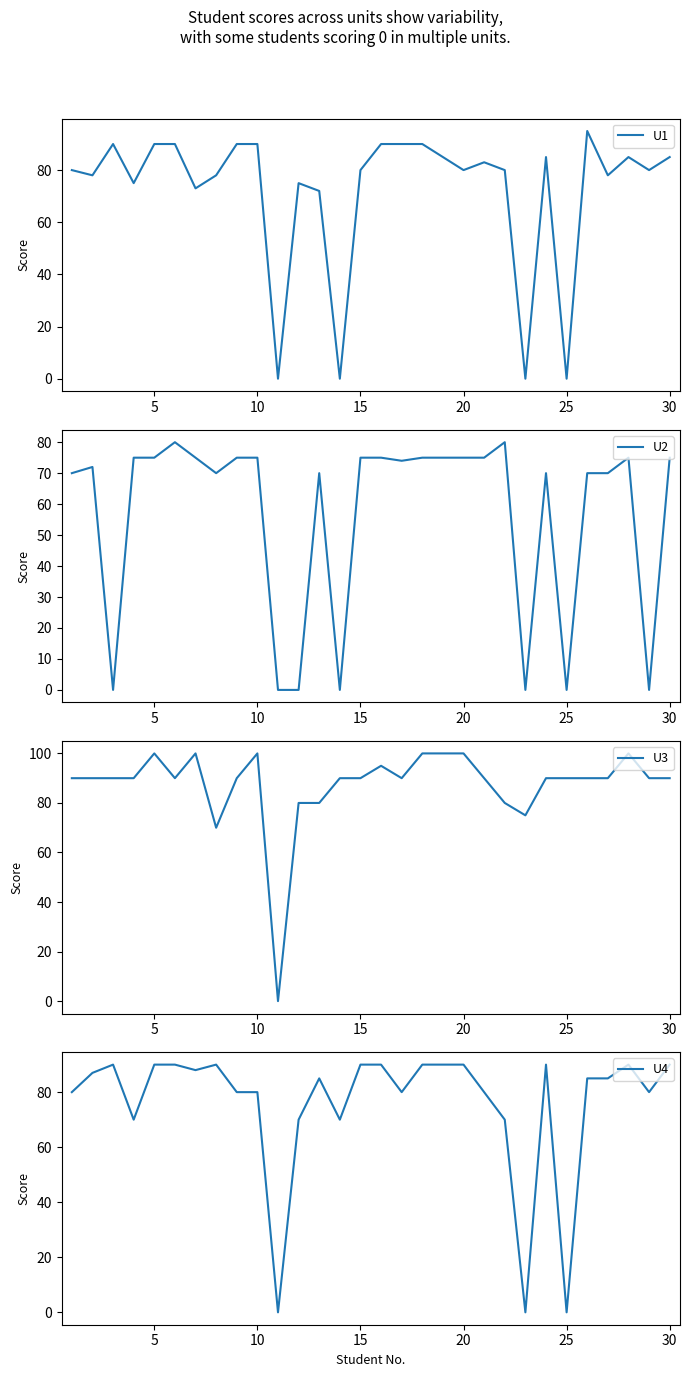

The U1 series shows 90 at 10. True or false?

True